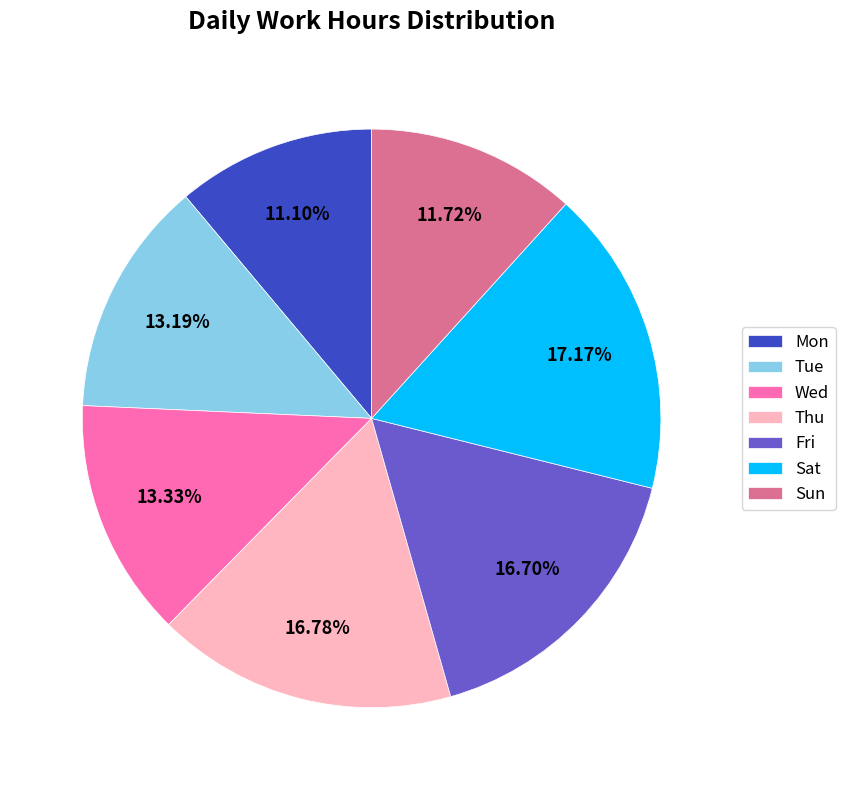

Which category has the smallest portion of the pie?

Mon